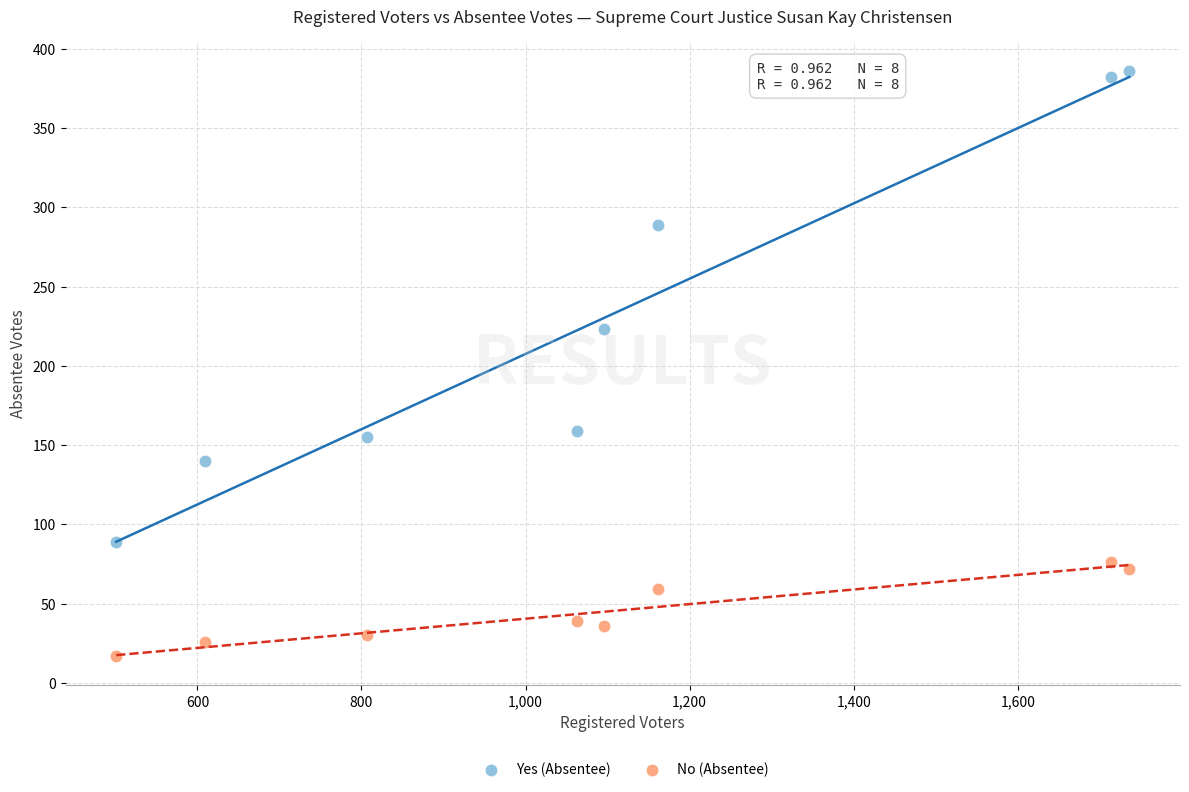

Across all data points, what is the range of Y values (max minus min)?

369